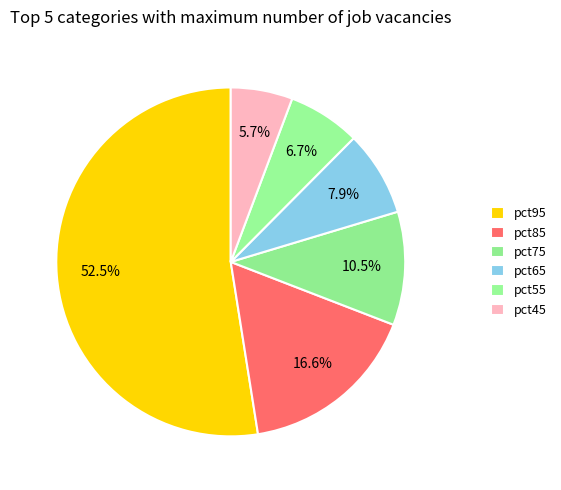

Is pct85 the majority of the pie?

No